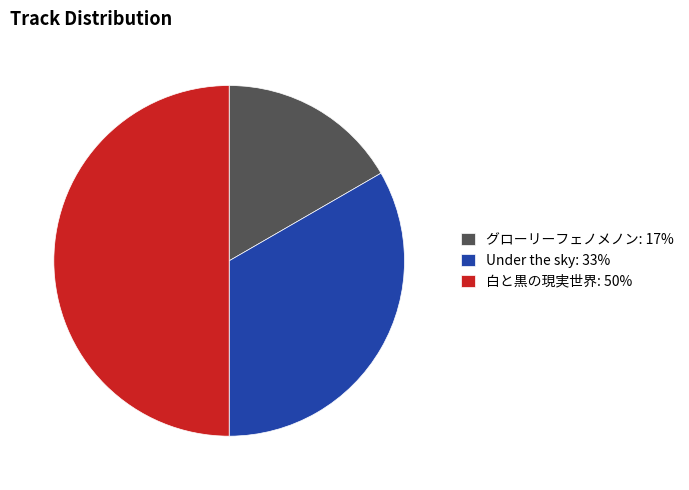

Rank the categories by value from highest to lowest.

白と黒の現実世界, Under the sky, グローリーフェノメノン